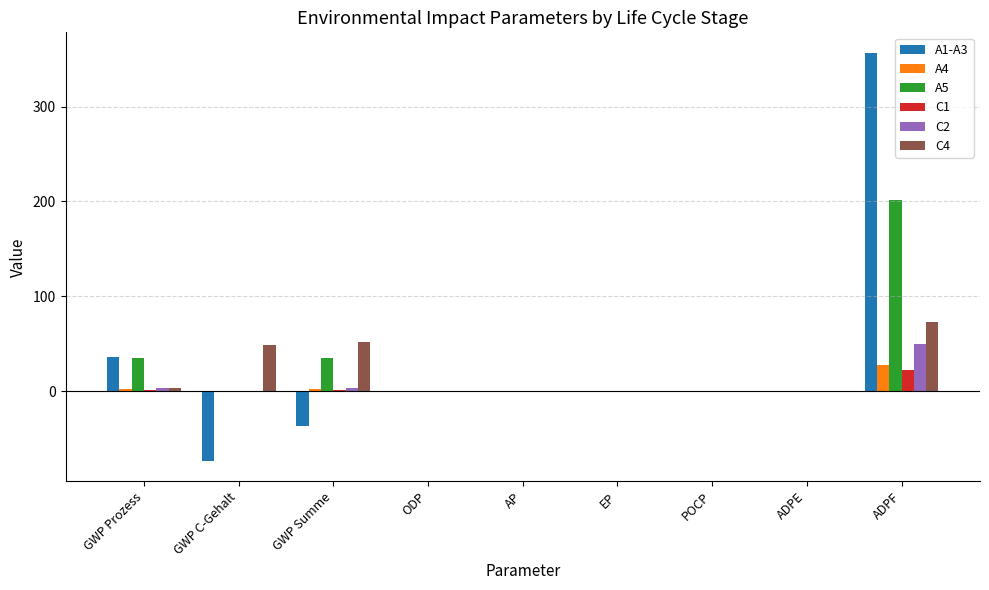

What is the highest value of the A1-A3 series?

356.7